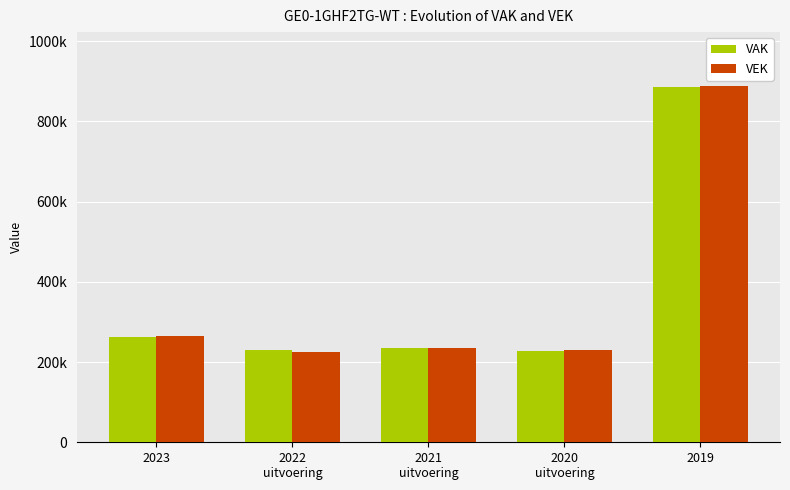

At which label does VEK reach its peak?

2019